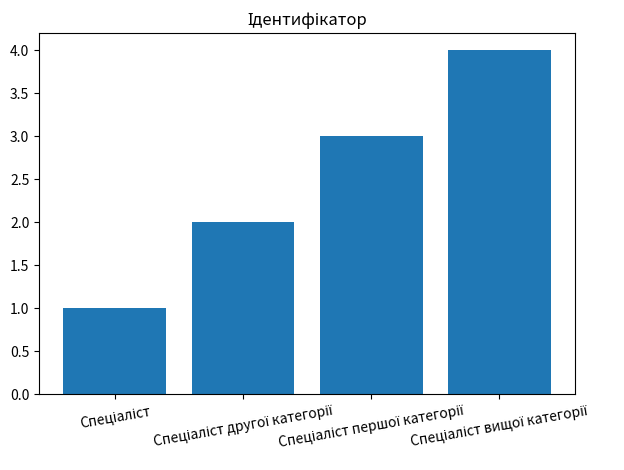

What is the sum of all values?

10